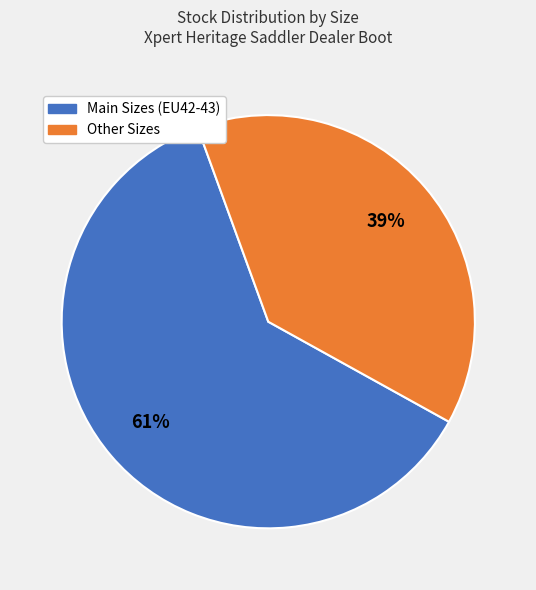

The Other Sizes slice represents 32% of the pie. True or false?

False